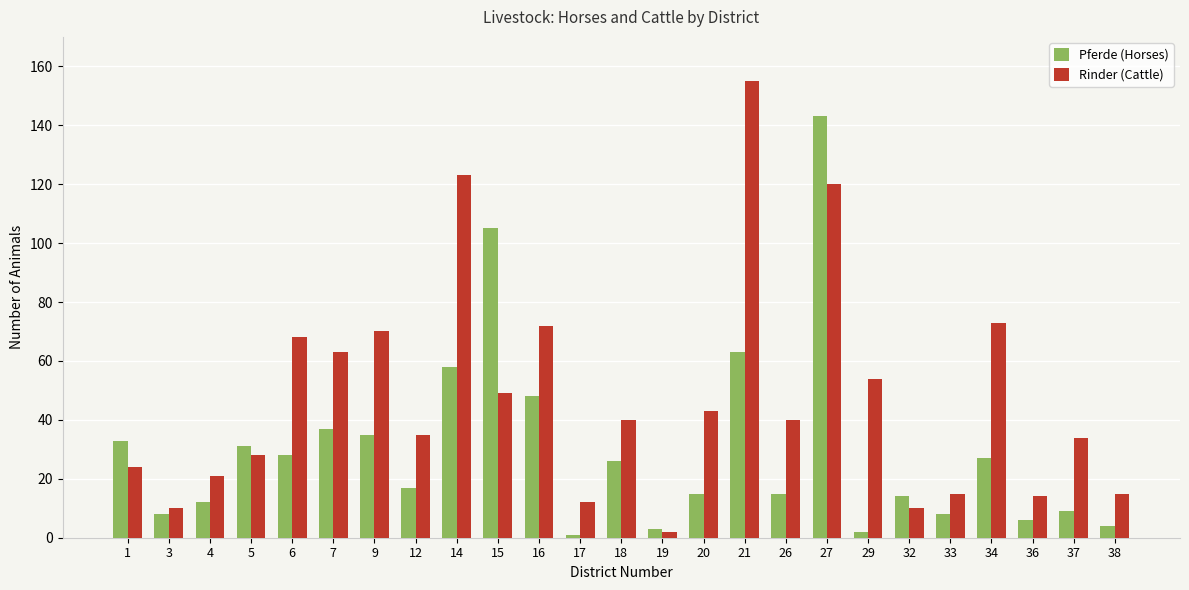

List the series in order of their peak value, highest first.

Rinder (Cattle), Pferde (Horses)